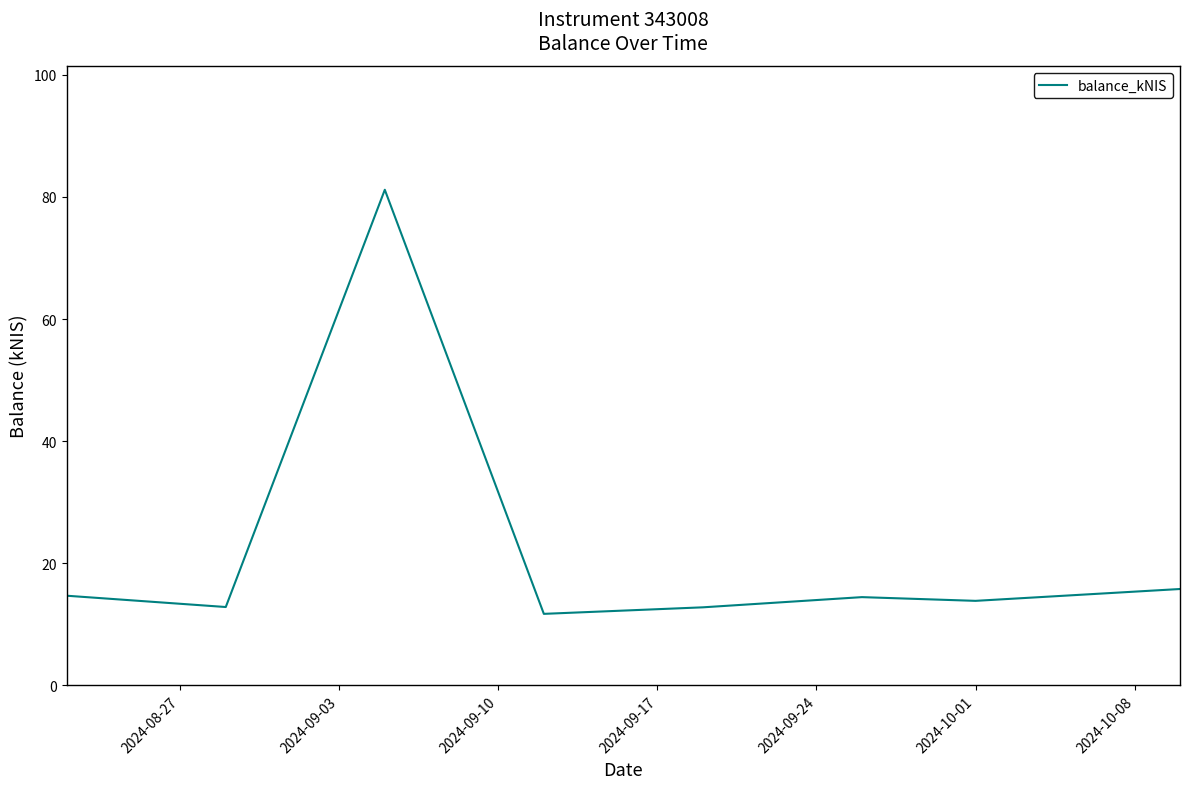

What is the maximum value shown in the chart?

81.2